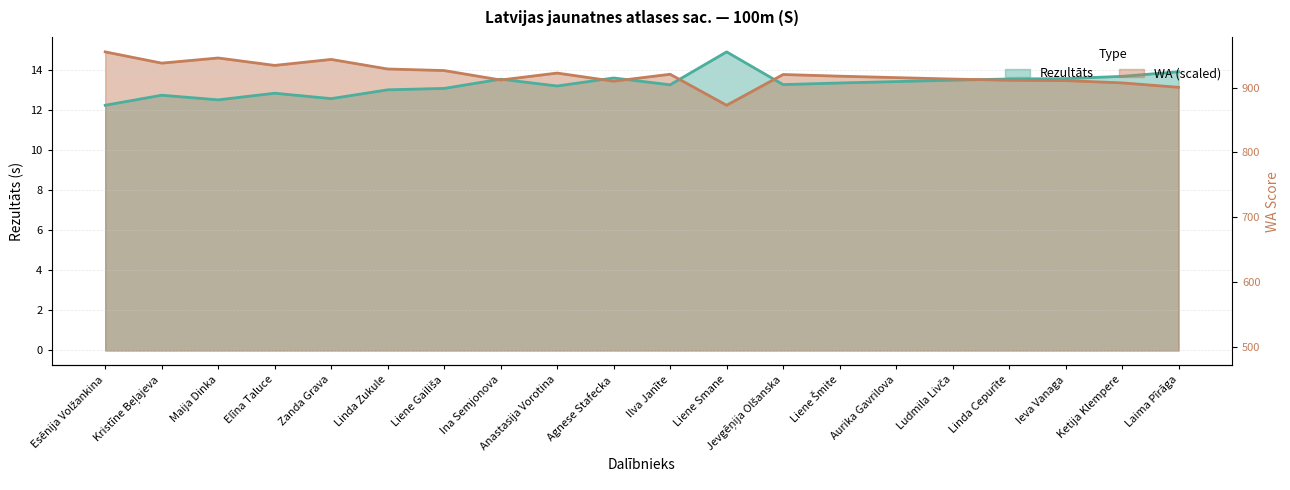

At Liene Smane, list the series in order from smallest to largest.

WA, Rezultāts